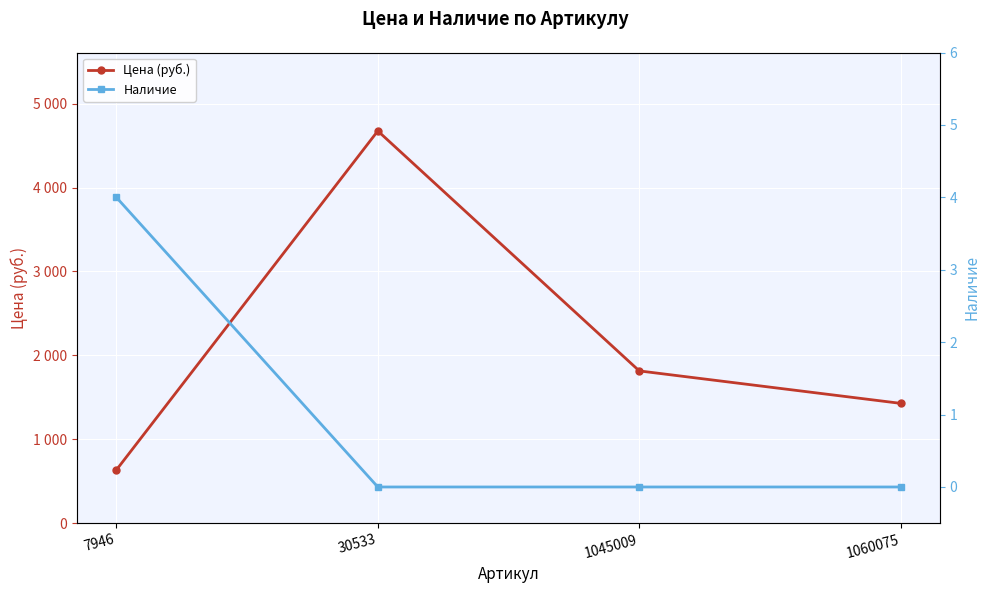

Count the number of categories in the chart.

4